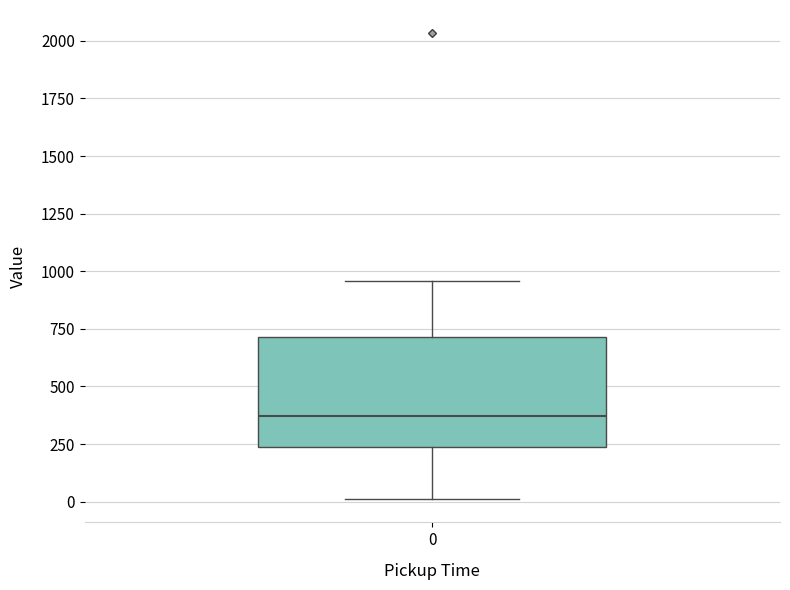

Read this box plot against the y-axis: the position of the median line, the range covered by the box, and the ends of both whiskers. The values are not printed on the chart, so give them approximately, as read against the axis.

median 350, box 250 to 700, whiskers 0 to 950